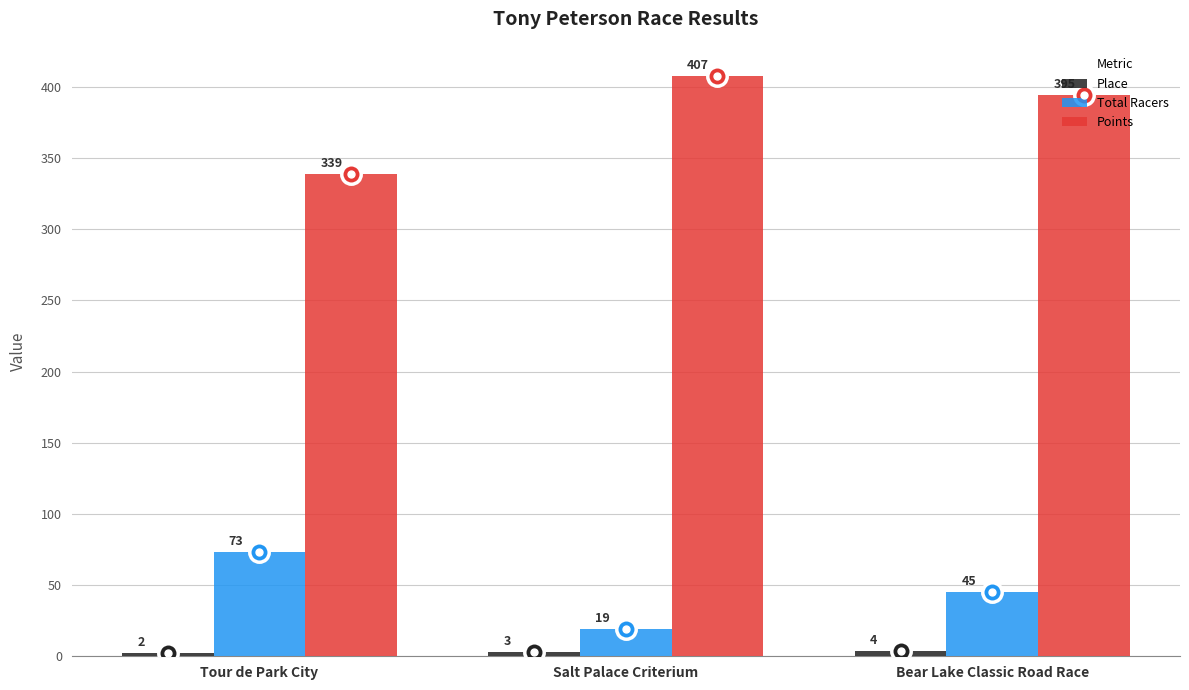

What is the smallest value displayed?

2.0